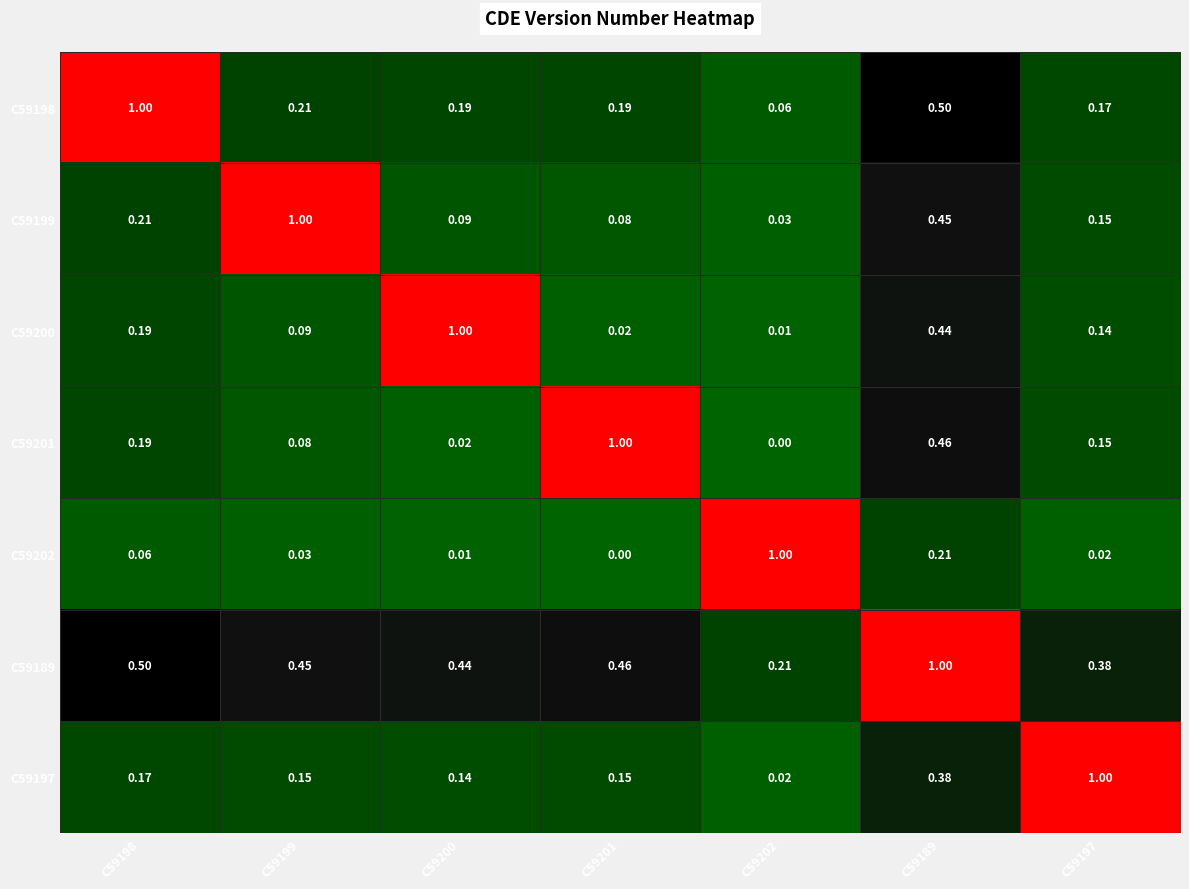

Is the value of C59189 at C59199 greater than the value of C59198 at C59197?

Yes